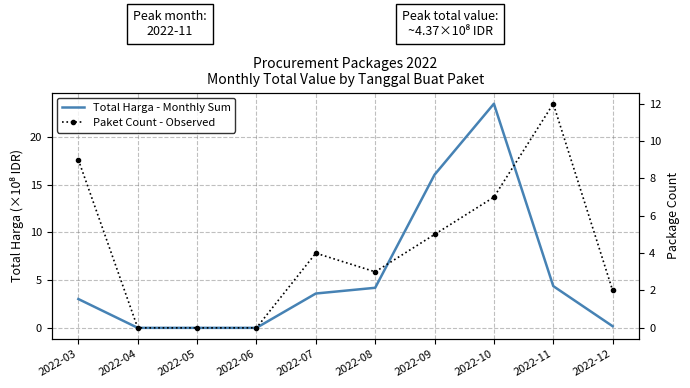

Which has a higher value, 2022-03 or 2022-04?

2022-03